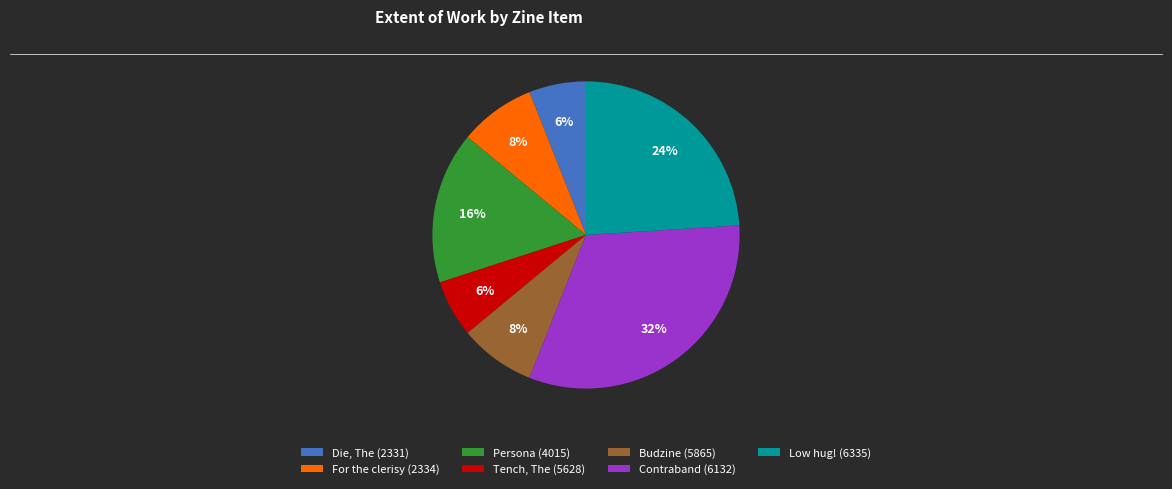

To the nearest percent, what is the difference between the Contraband (6132) and Budzine (5865) slice percentages?

24%